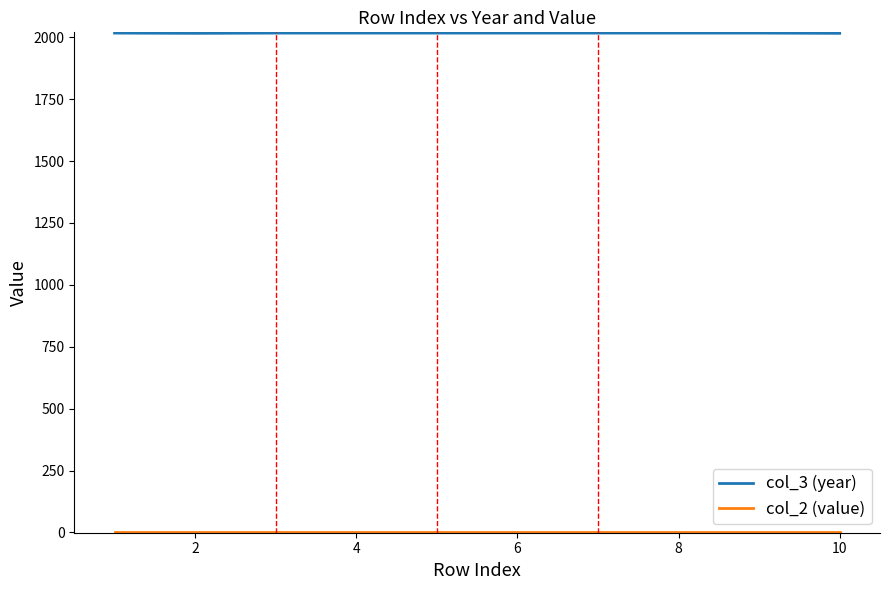

Which series has the largest range (max minus min)?

col_3 (year)